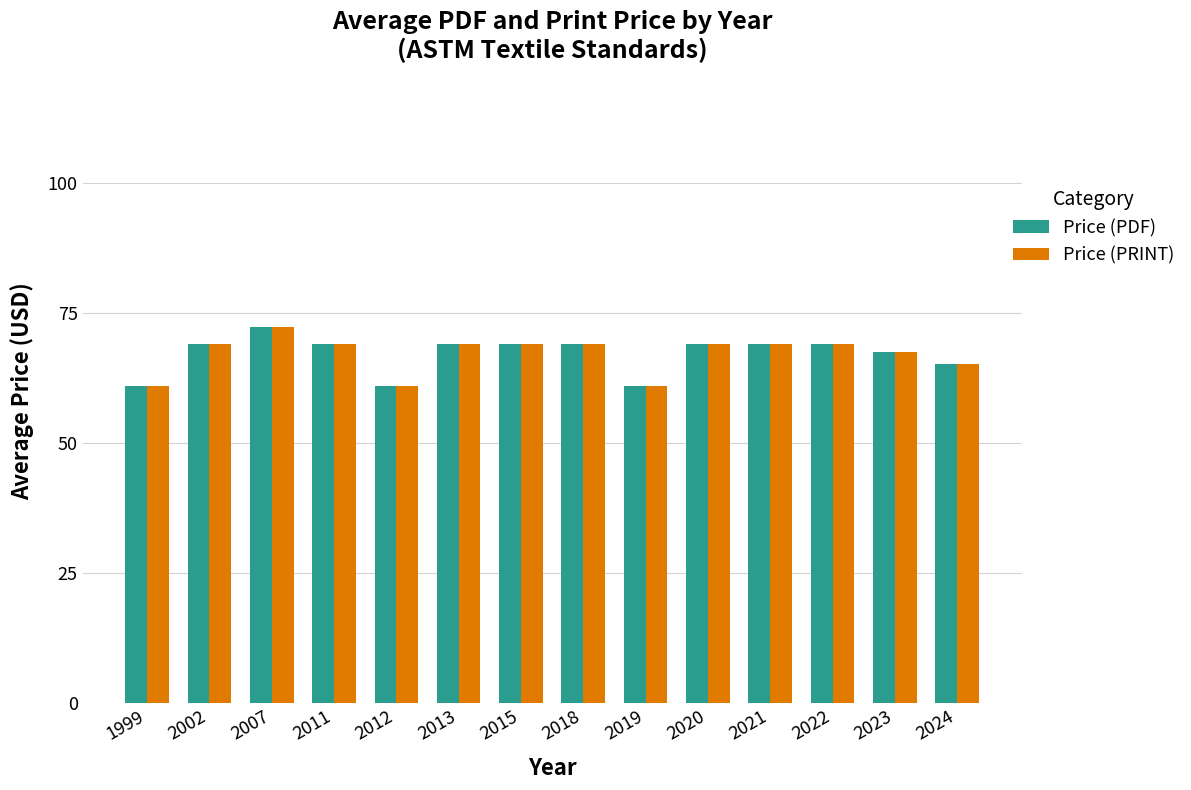

How many groups of bars are there?

14